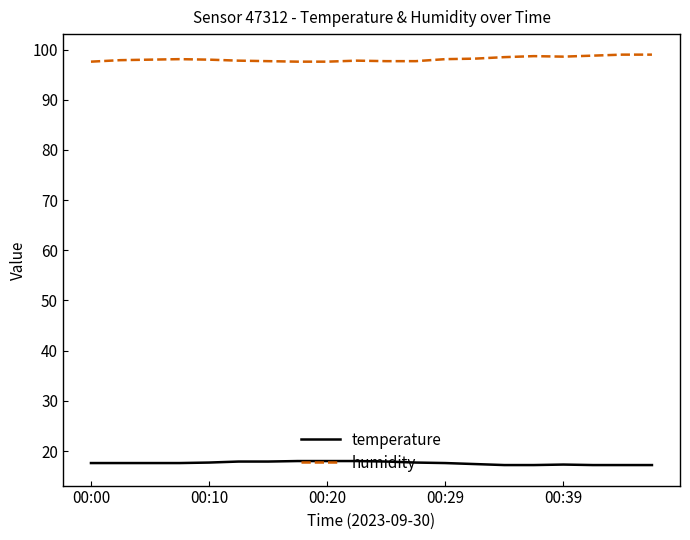

How many lines are shown in the chart?

2